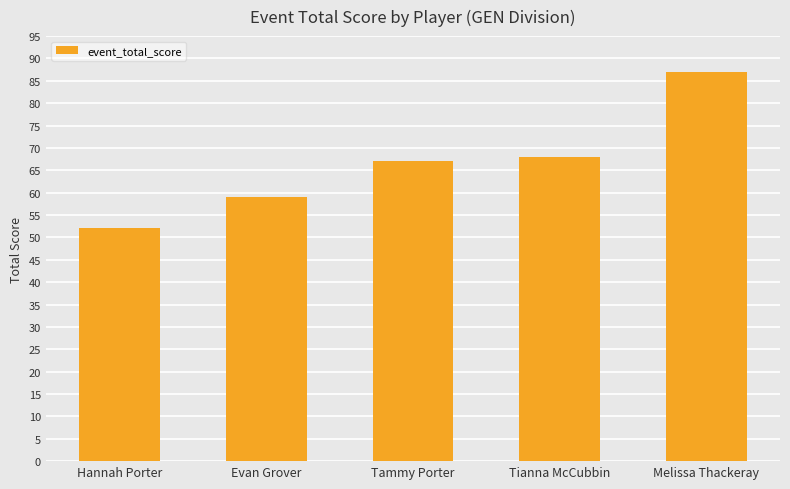

Which has a higher value, Evan Grover or Hannah Porter?

Evan Grover